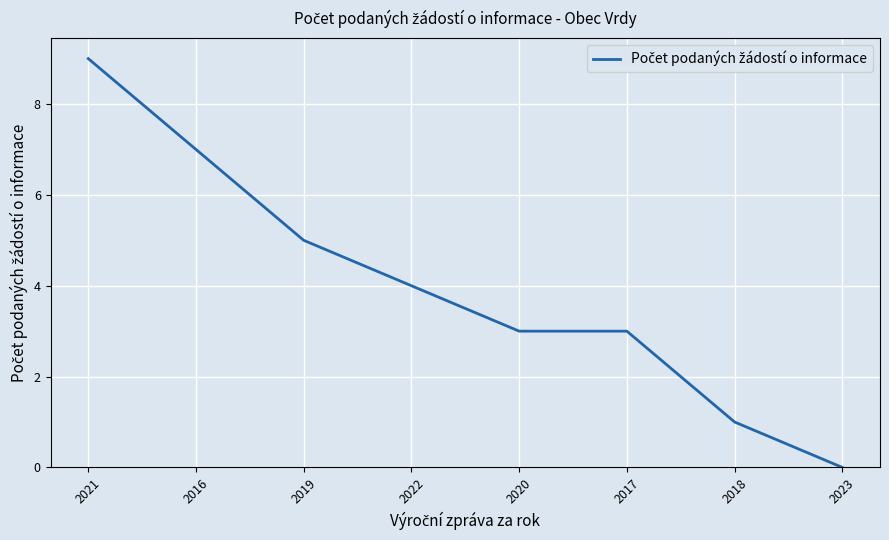

Read the value at 2021.

9